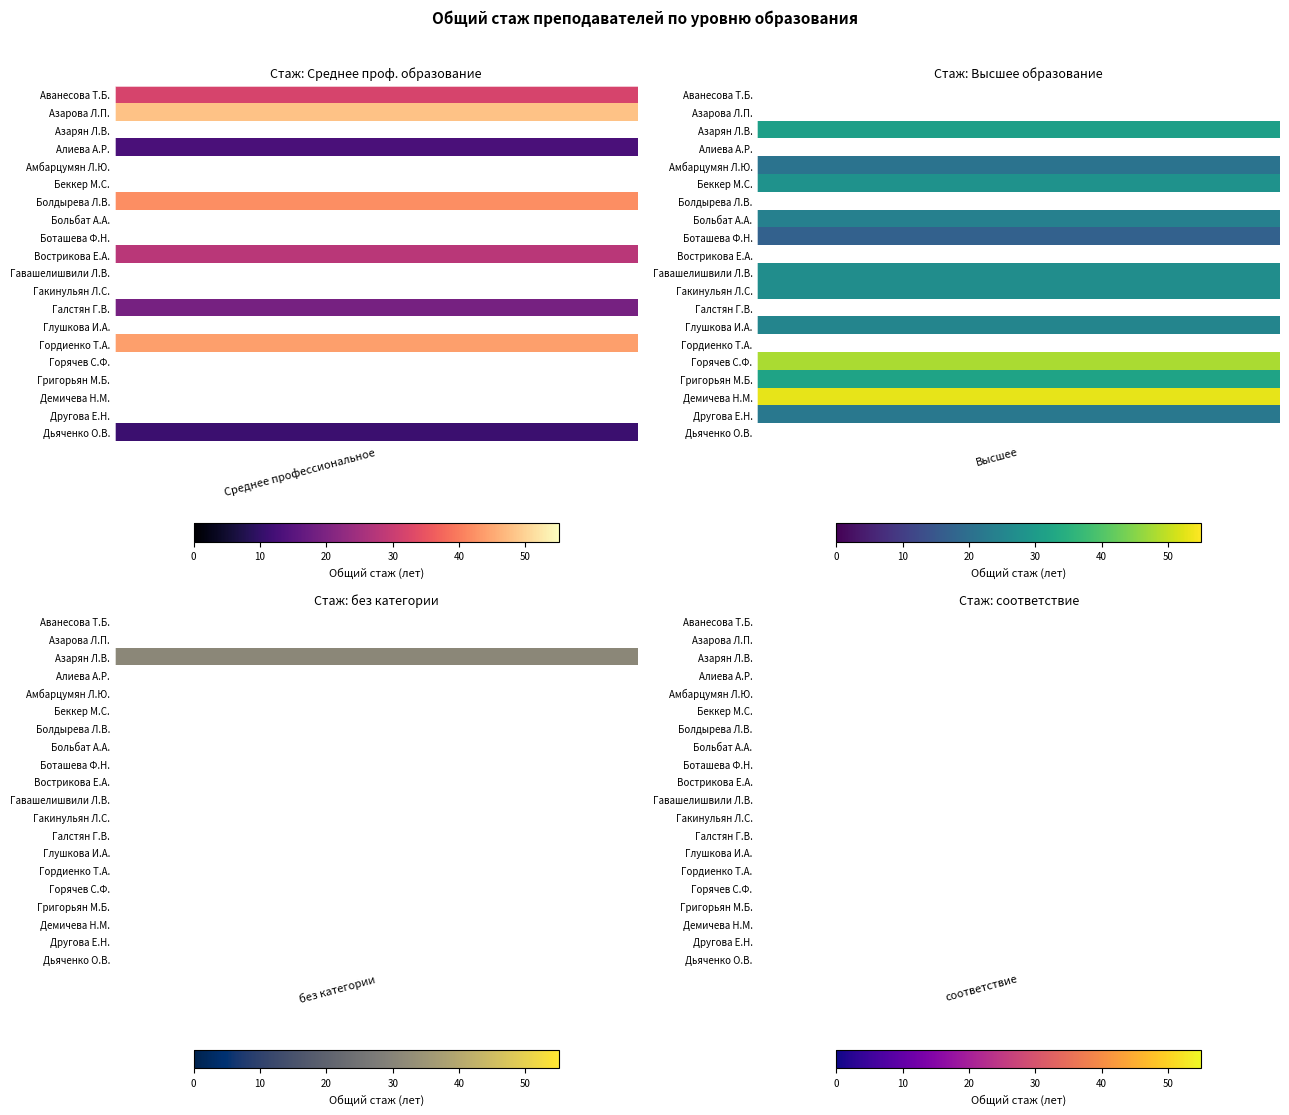

How many values in the Болдырева Лариса Васильевна series exceed 0?

1